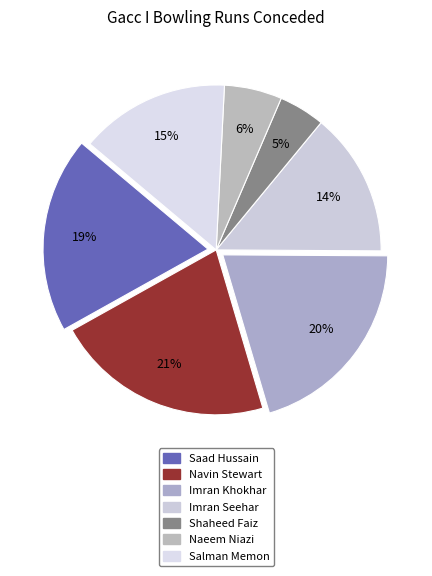

How many segments does this pie chart have?

7